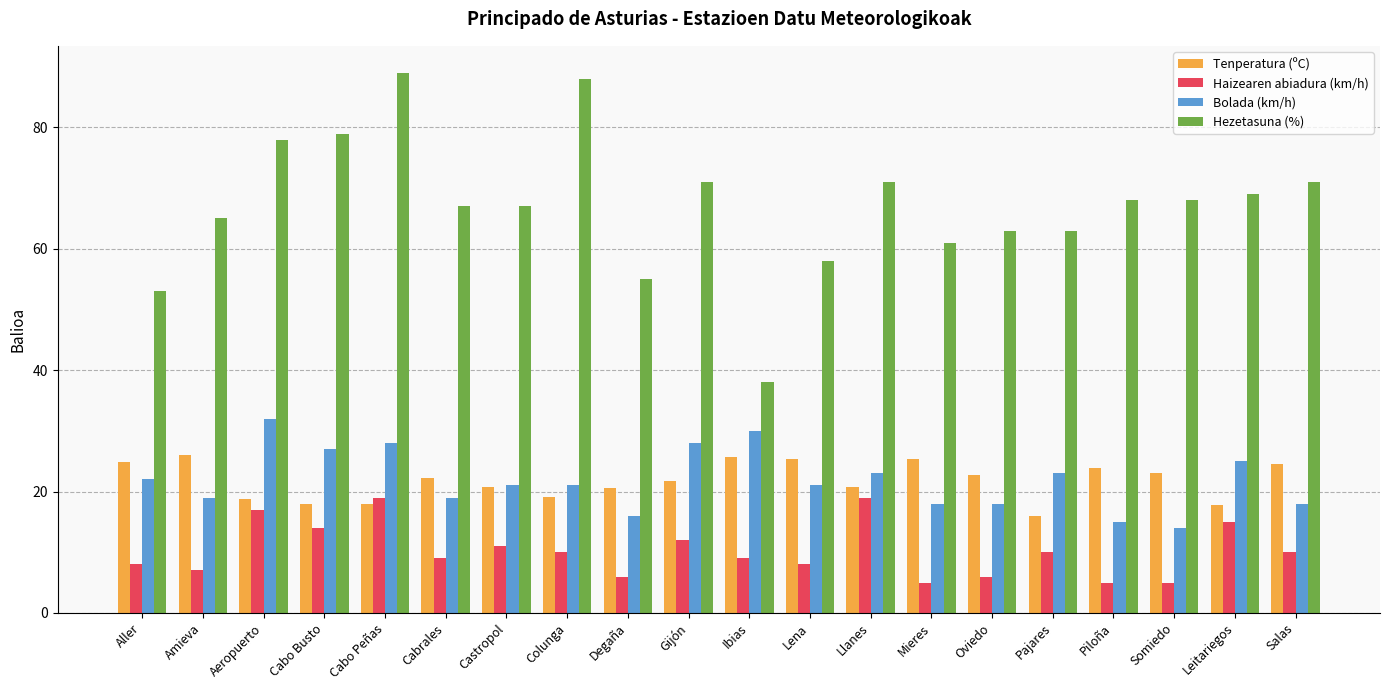

What is the spread (max minus min) of values at Lena?

50.0